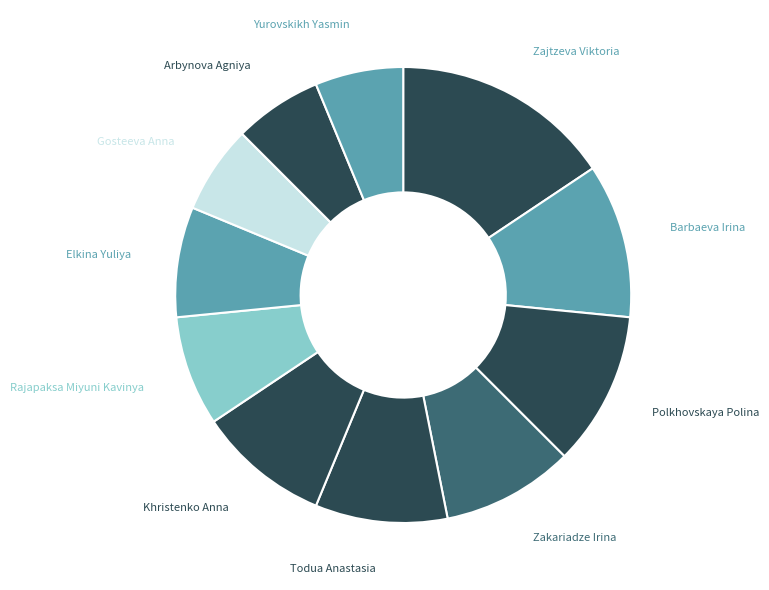

How many slices are in this pie chart?

11